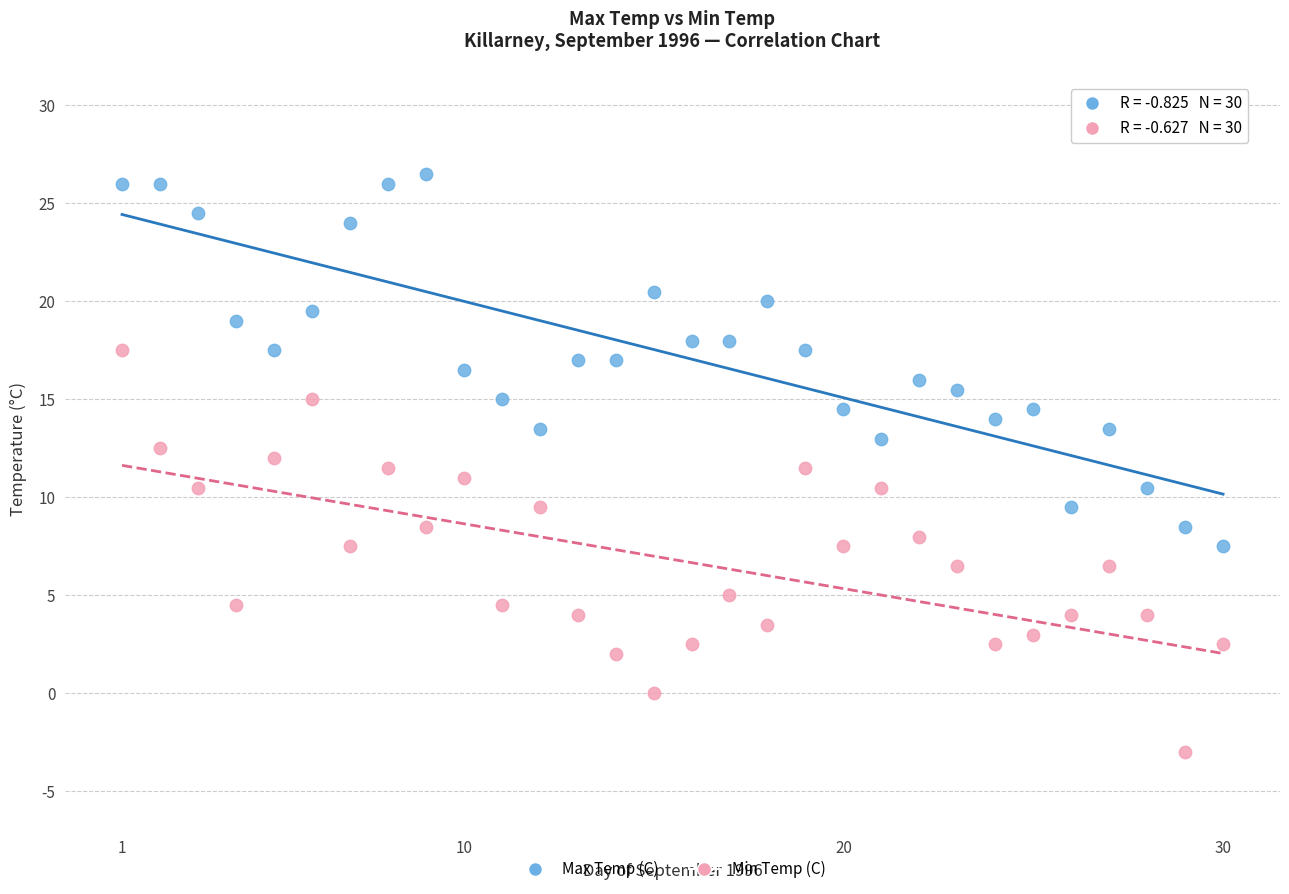

Which series contains the highest Y value?

Max Temp (C)